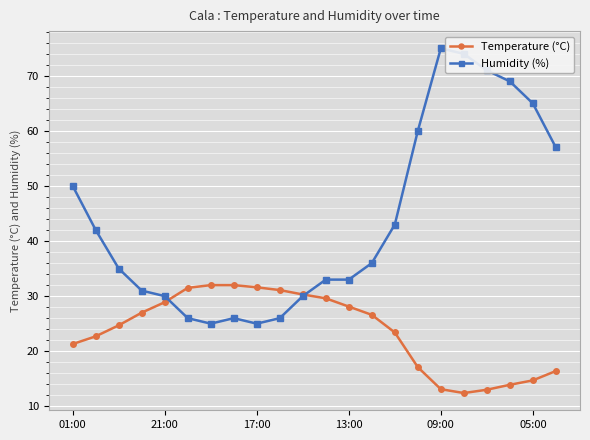

How many intersections are there between Temperature (°C) and Humidity (%)?

2